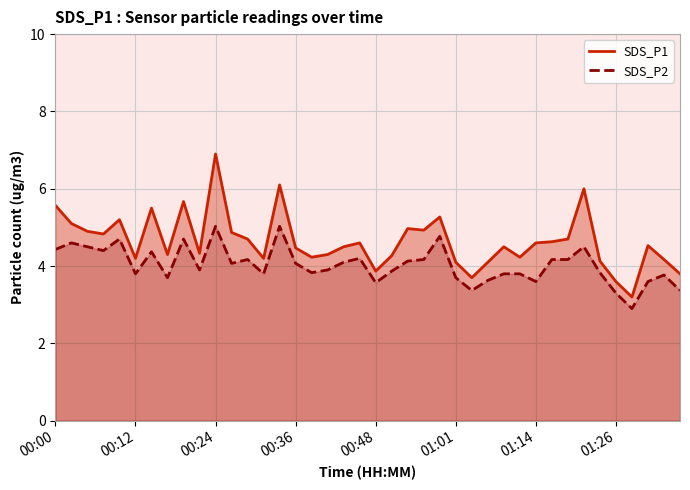

Does the chart display data point markers on the line(s)?

No